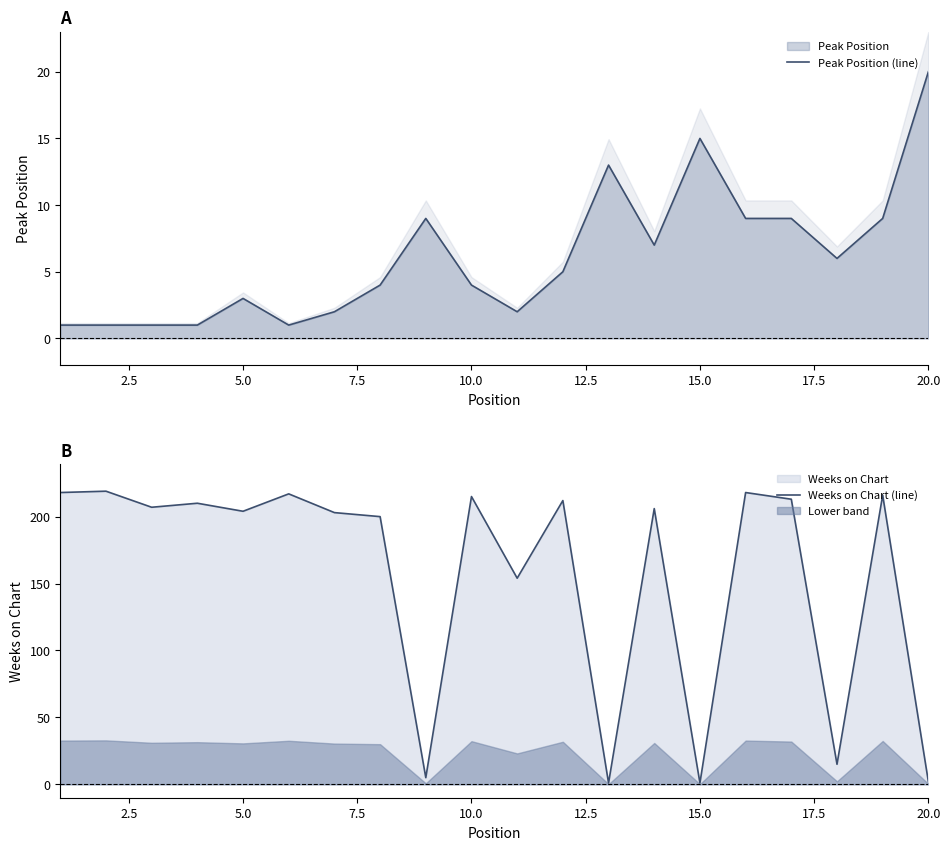

How many lines are shown in the chart?

2